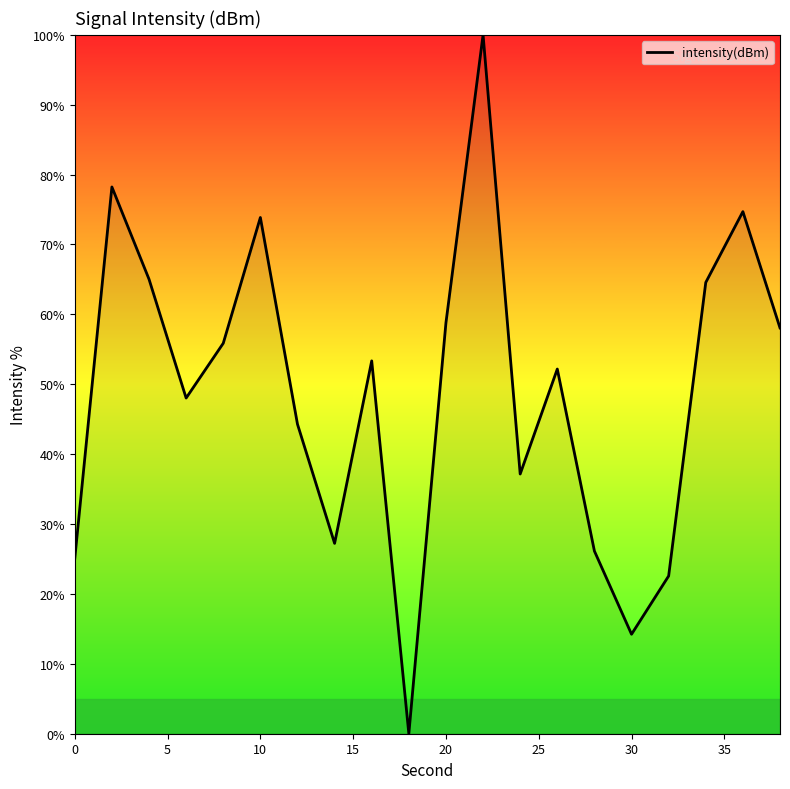

What is the greatest value displayed?

100.0